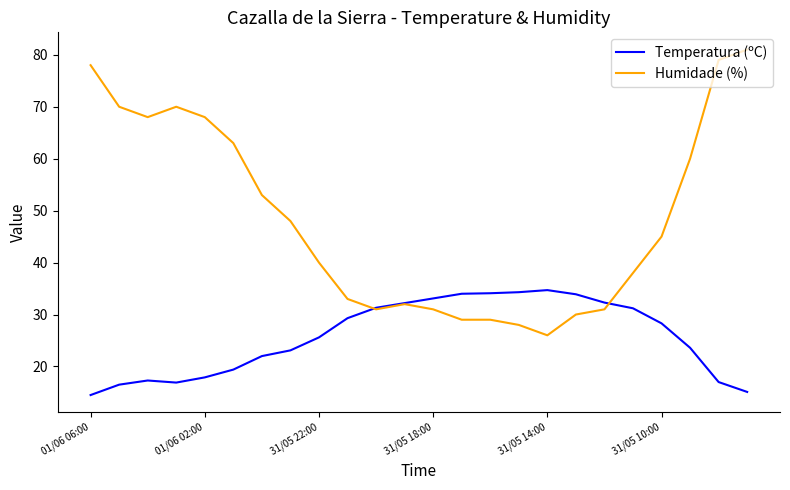

What is the difference between the maximum and minimum values in the Humidade (%) series?

55.0